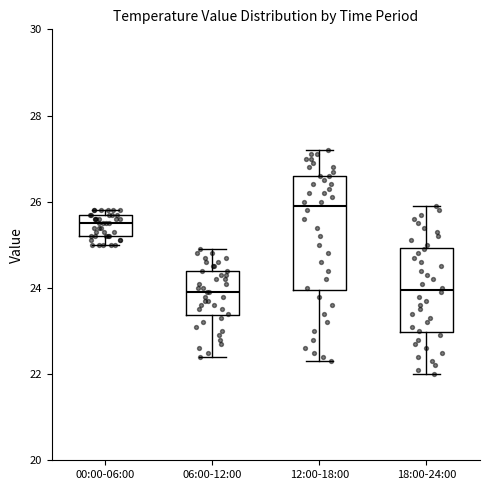

Reading left to right, transcribe this box plot: for each box, give where its median line is, the range the box spans, and where its two whiskers end, as read against the y-axis. The values are not printed on the chart, so give them approximately, as read against the axis.

00:00-06:00: median 25.6, box 25.2 to 25.8, whiskers 25.0 to 25.8 (just above the box's upper edge)
06:00-12:00: median 24.0, box 23.4 to 24.4, whiskers 22.4 to 25.0
12:00-18:00: median 26.0, box 24.0 to 26.6, whiskers 22.4 to 27.2
18:00-24:00: median 24.0, box 23.0 to 25.0, whiskers 22.0 to 26.0